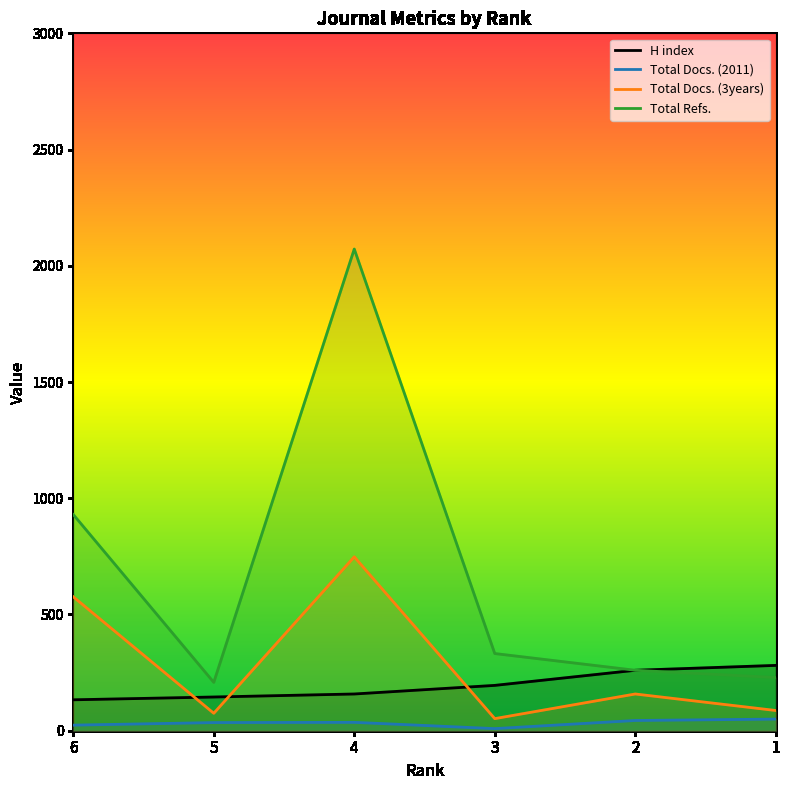

What is the difference between the Total Docs. (3years) values at 1 and 3?

35